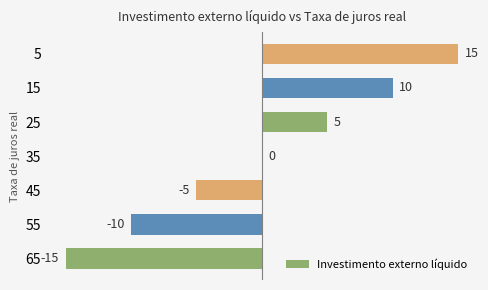

Which category has the highest value across all series?

5